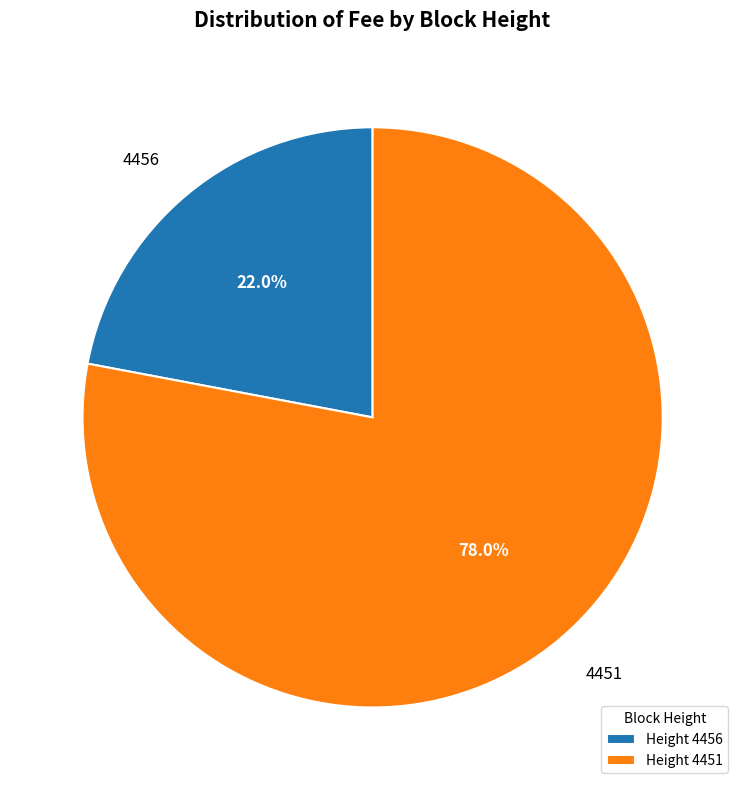

What is the ratio of the value at 4451 to the value at 4456?

3.5